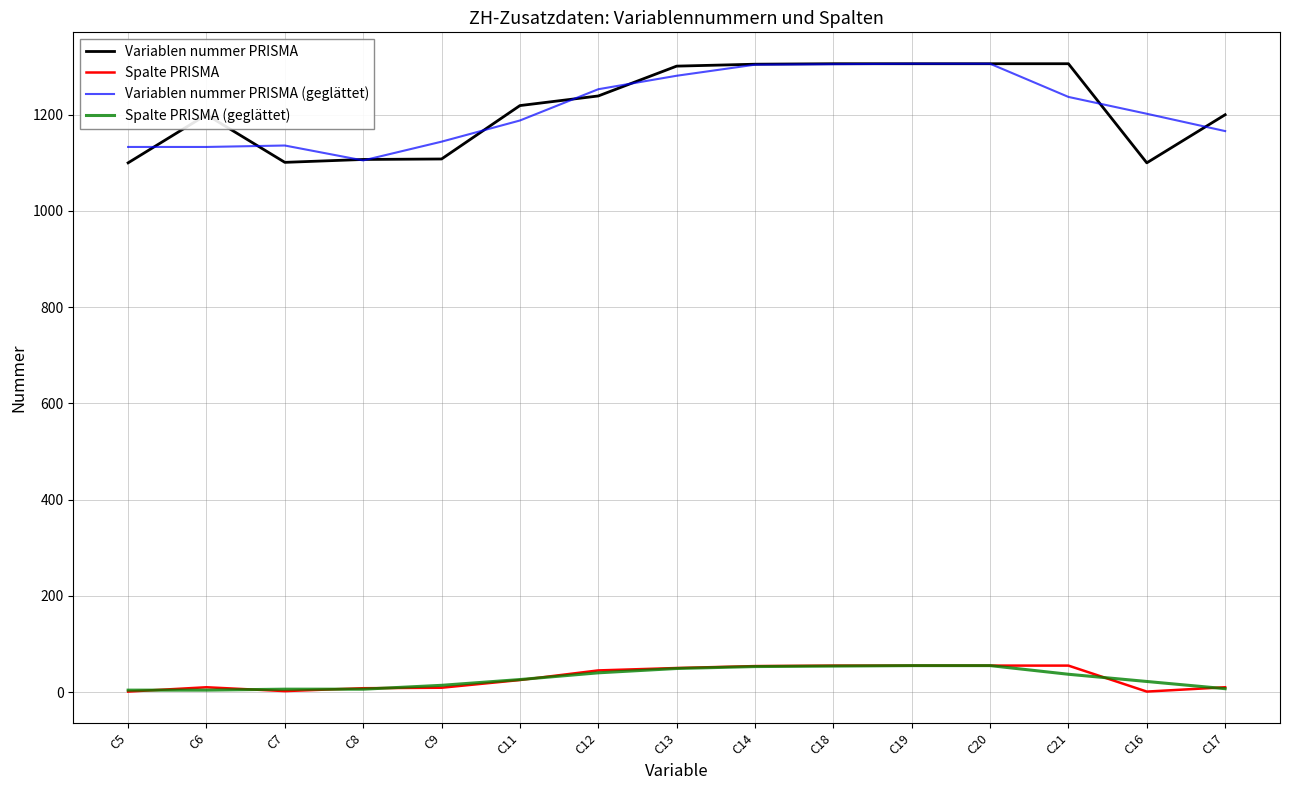

Which series has the widest spread of values?

Variablen nummer PRISMA